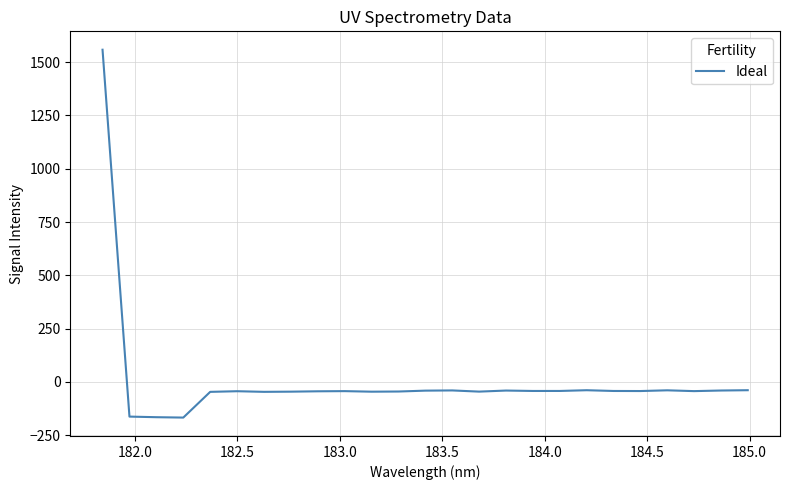

What is the greatest value displayed?

1558.1